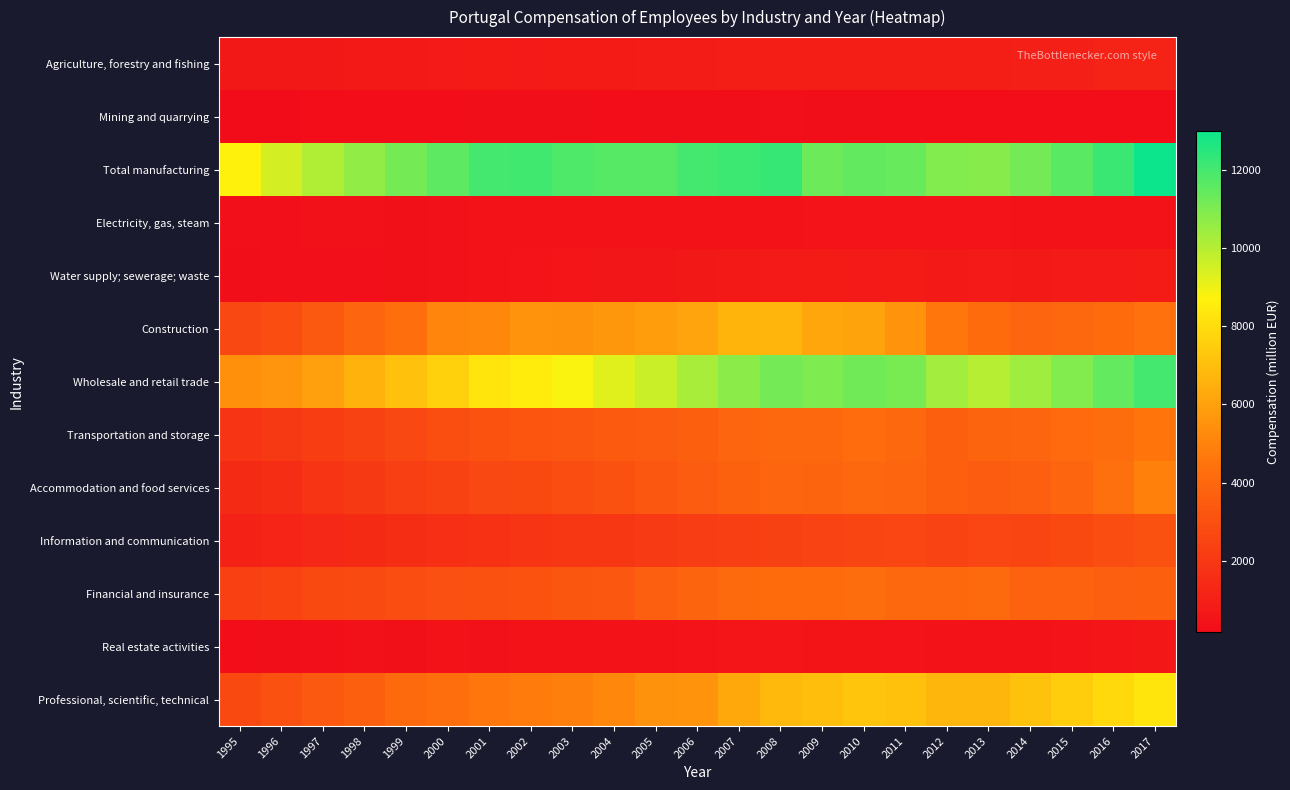

Which series has the largest total across all categories?

Total manufacturing